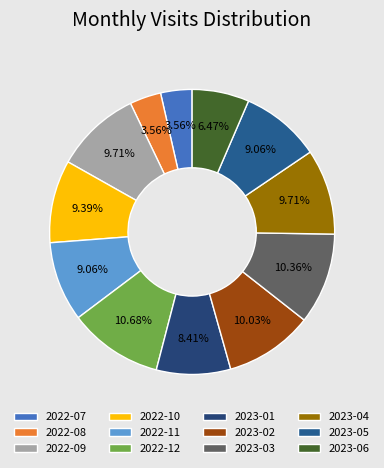

Count the number of slices in the pie.

12